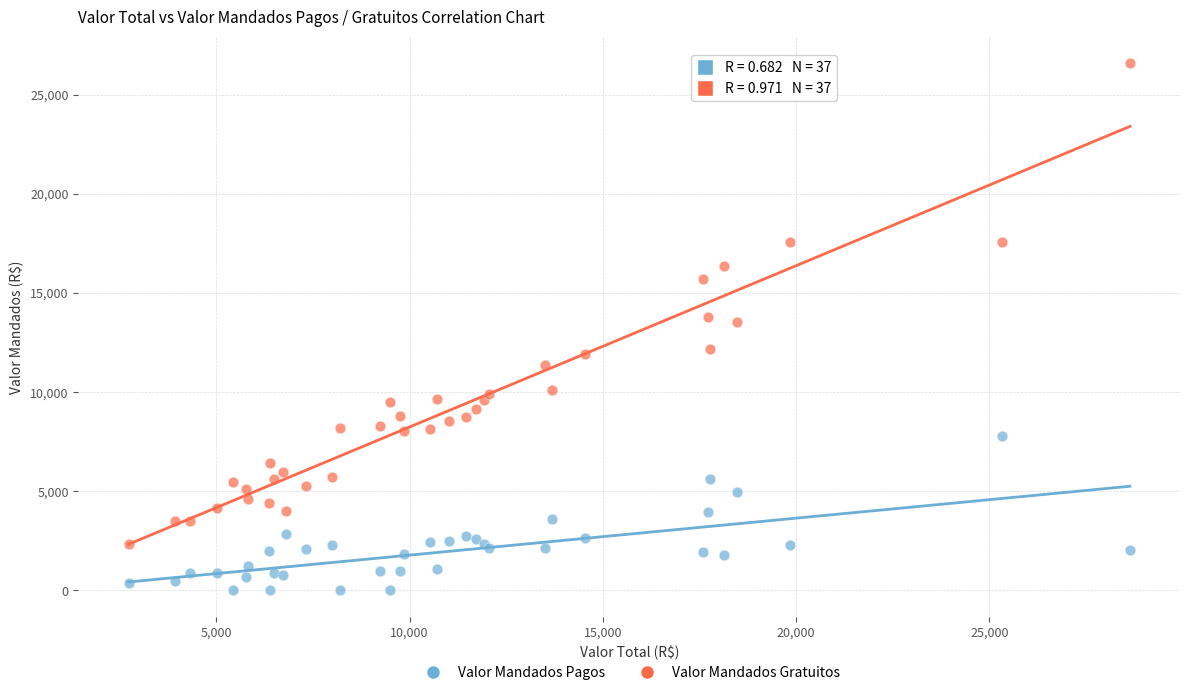

What is the X range (max minus min) for the scatter plot?

25905.8